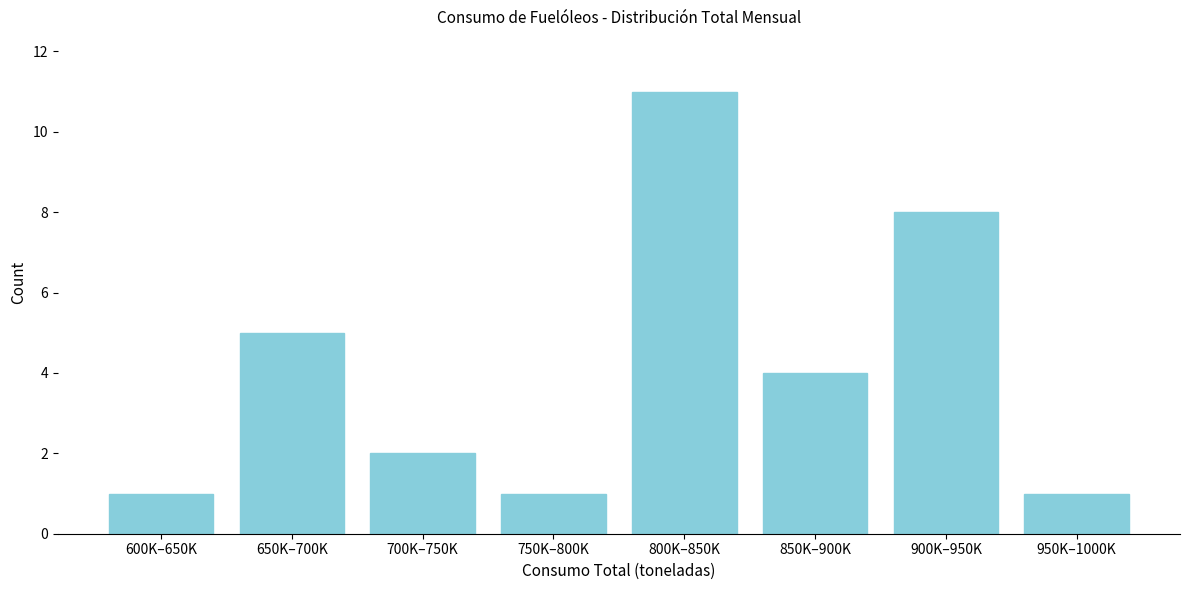

Reading left to right, extract all data points from this chart.

1	5	2	1	11	4	8	1